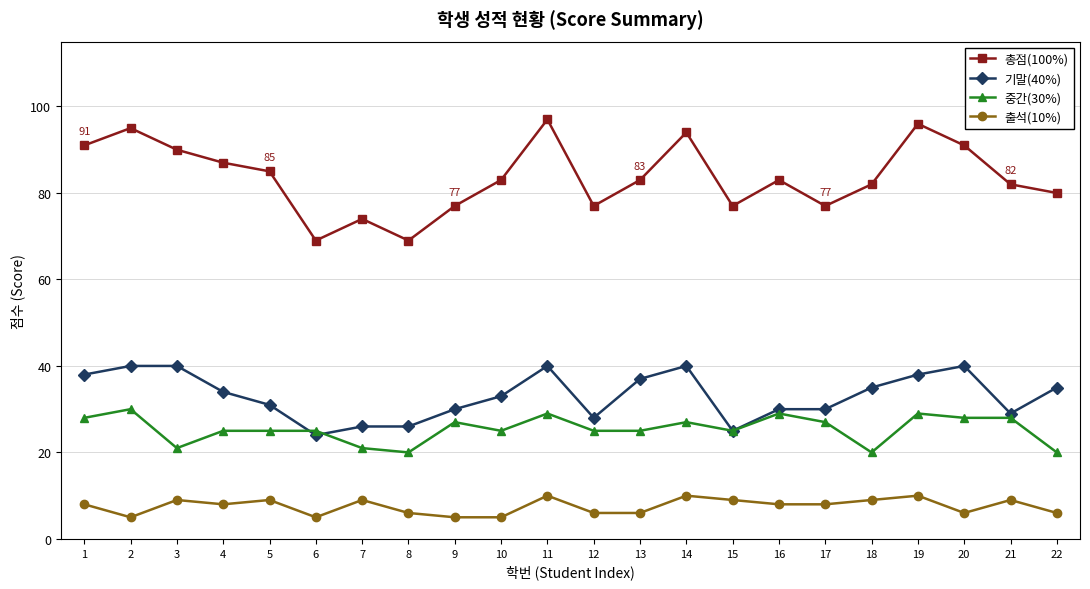

What is the value of the 총점(100%) point at the 14th from the left?

94